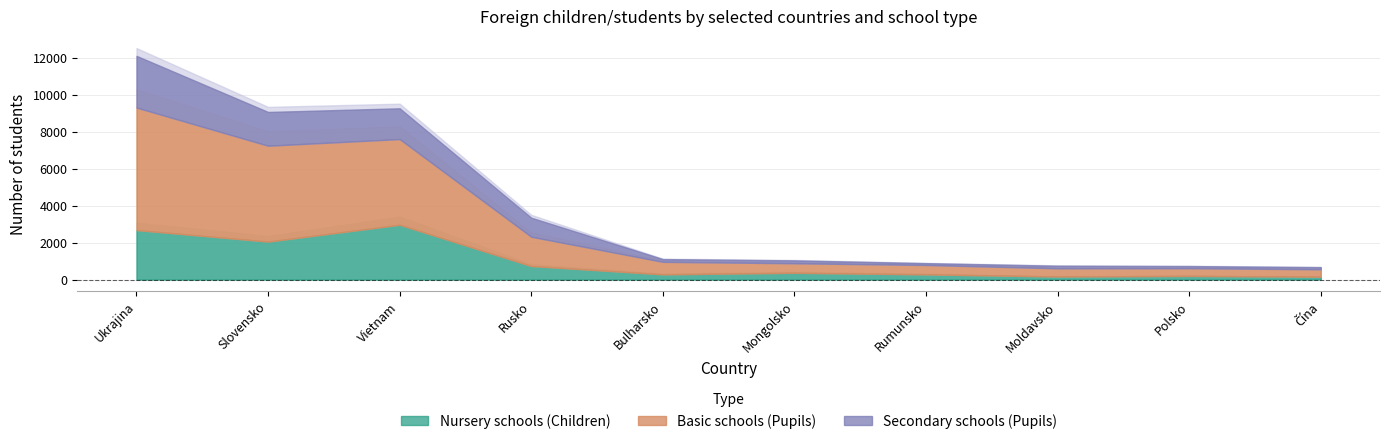

What position from the right is Čína?

1